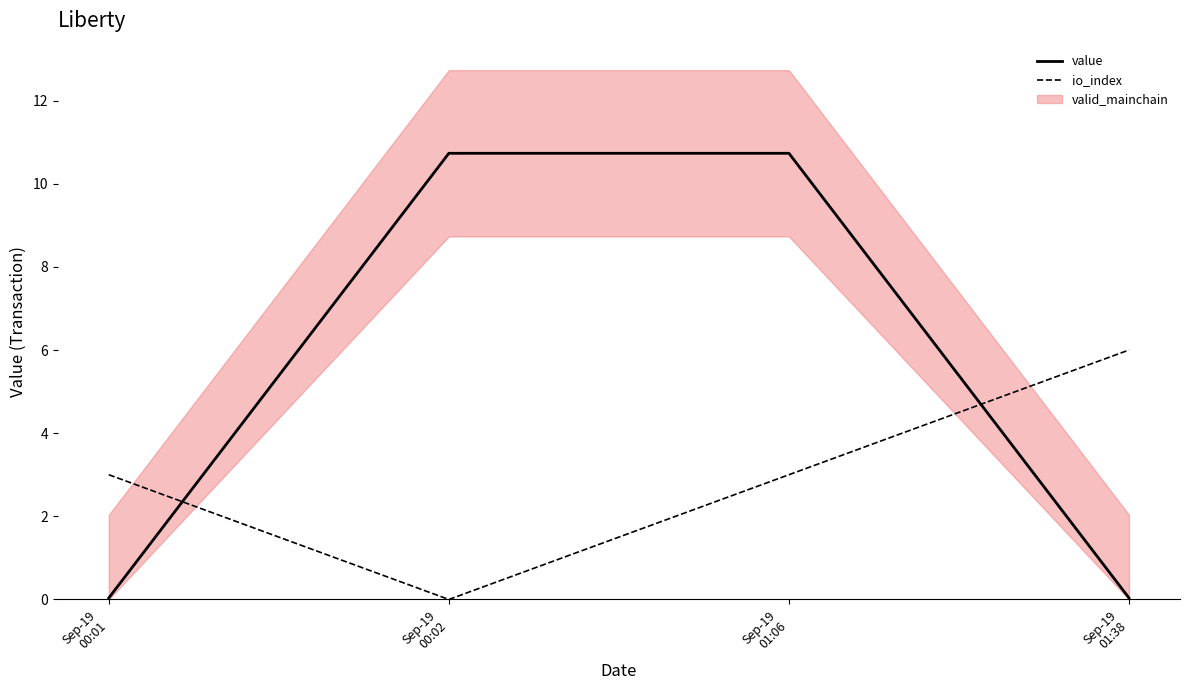

What is the average value of the value series?

5.4